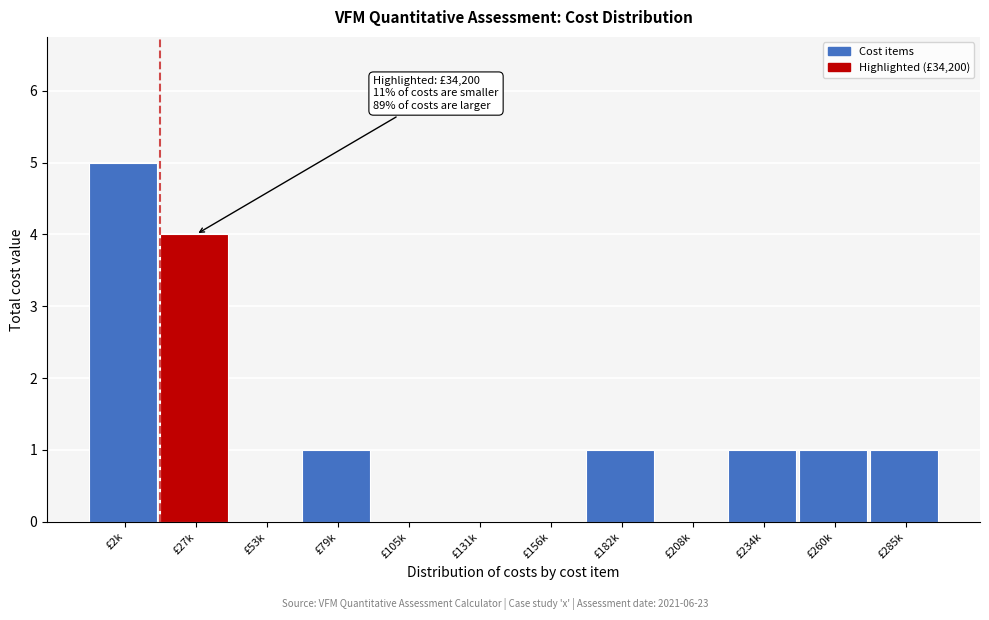

Reading right to left, list all the values displayed in this chart.

£285k=1	£260k=1	£234k=1	£208k=0	£182k=1	£156k=0	£131k=0	£105k=0	£79k=1	£53k=0	£27k=4	£2k=5